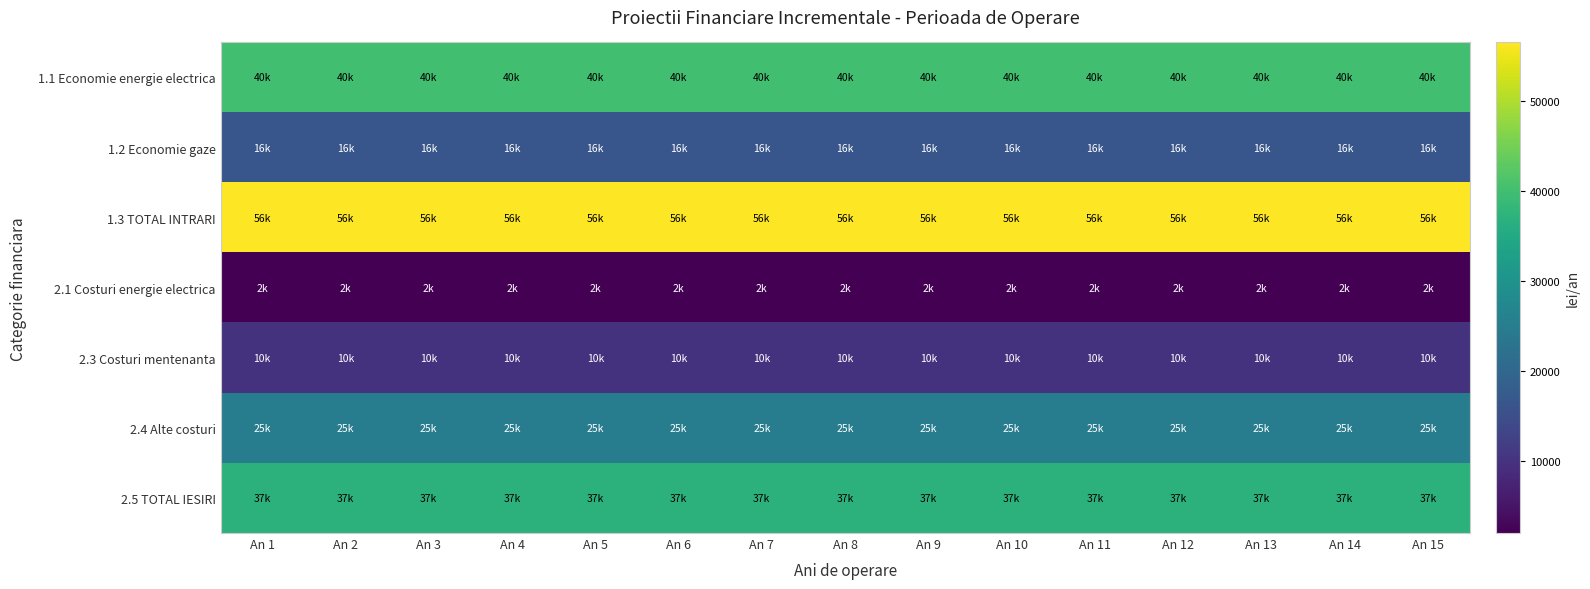

How many data points does each series have?

15